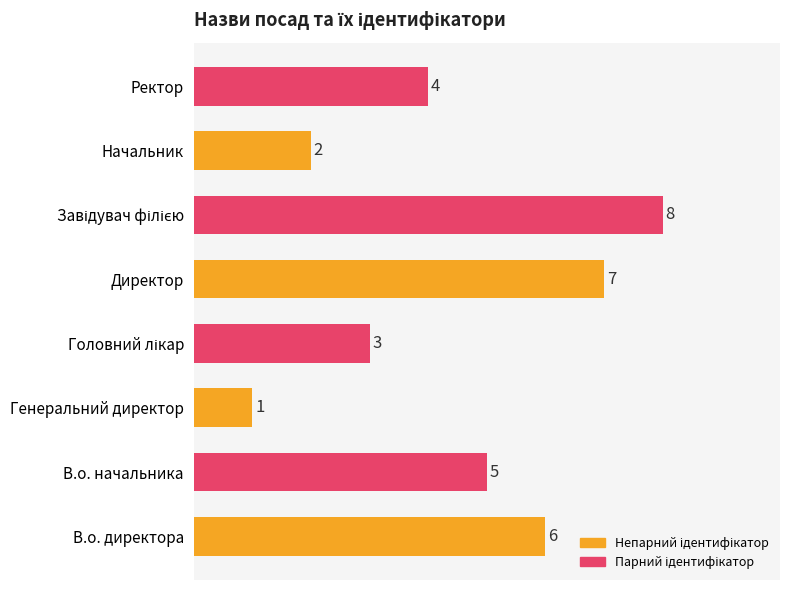

Reading bottom to top, transcribe all the data shown in this chart.

6	5	1	3	7	8	2	4